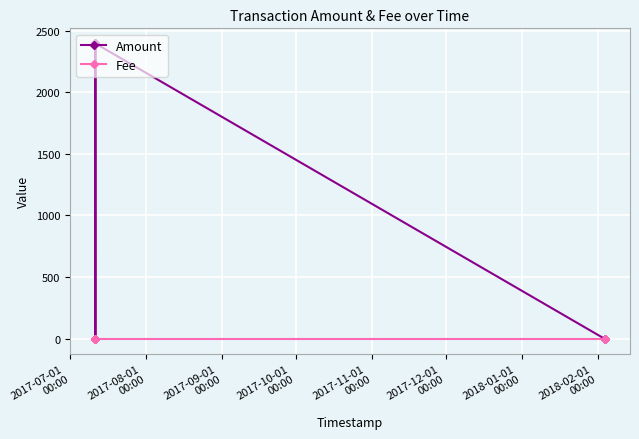

At which label does Fee reach its peak?

2017-07-01
00:00